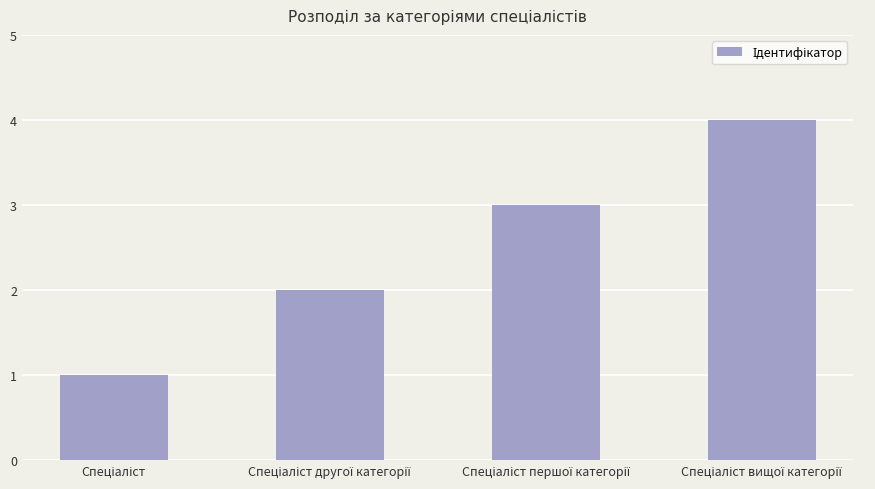

What is the sum of all values?

10